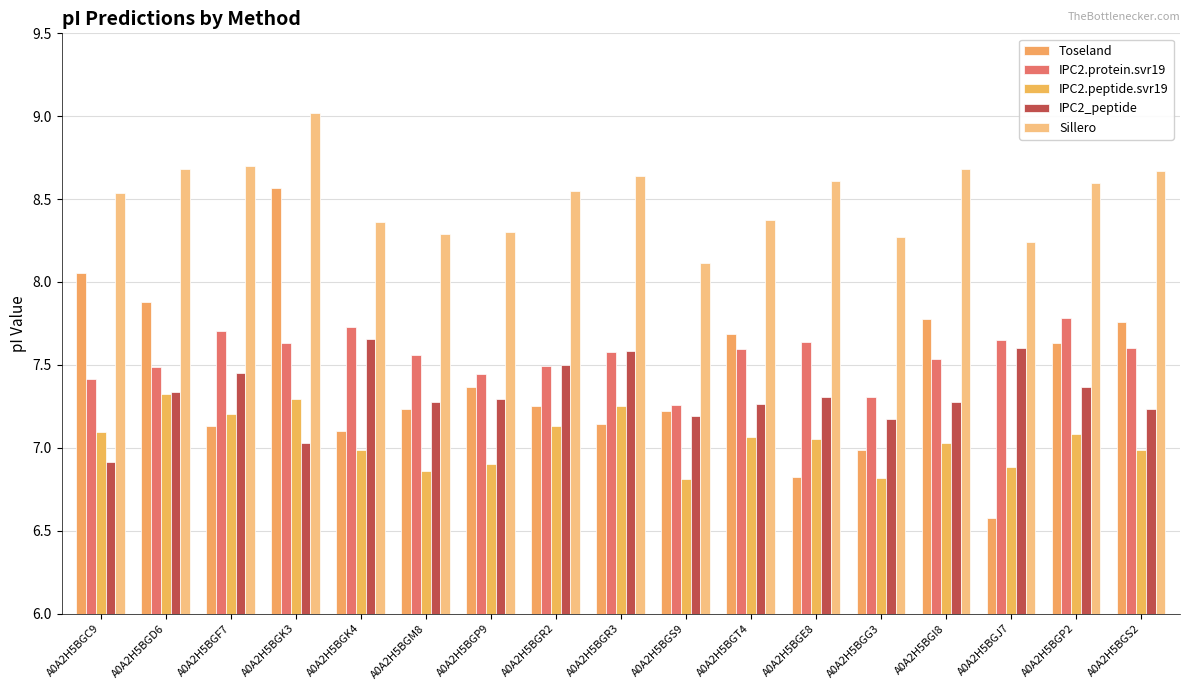

What value does the IPC2.peptide.svr19 series have at A0A2H5BGS2?

7.0